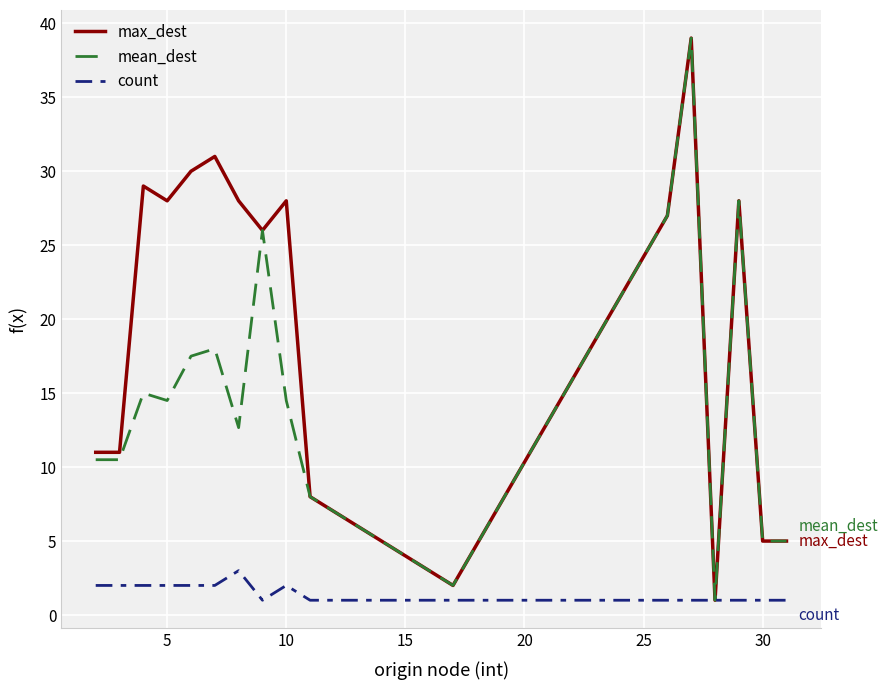

List the series in order of their overall mean, lowest first.

count, mean_dest, max_dest